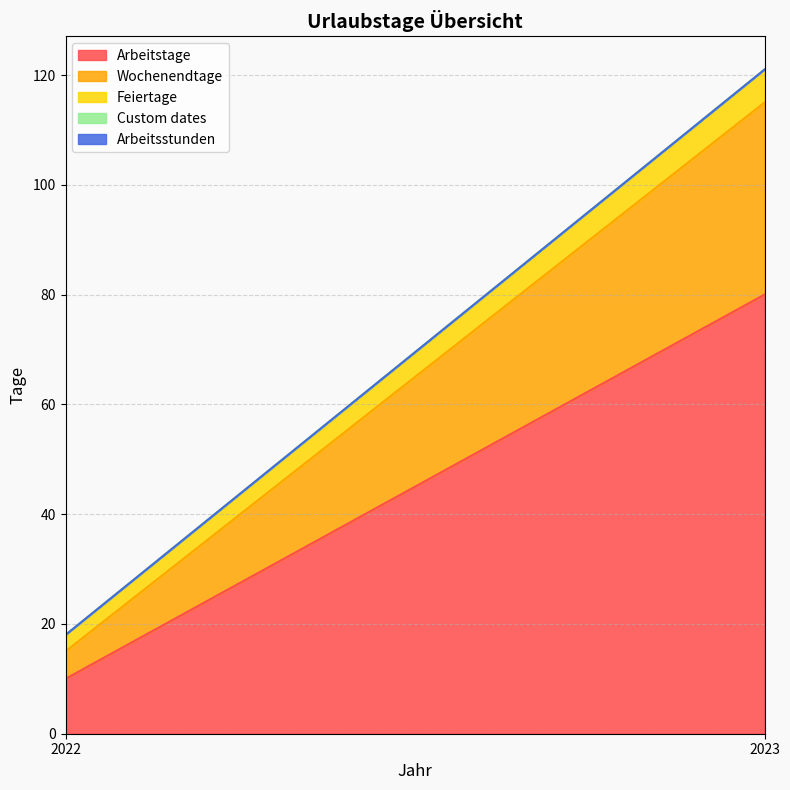

At which category does the chart reach its peak across all series?

2023